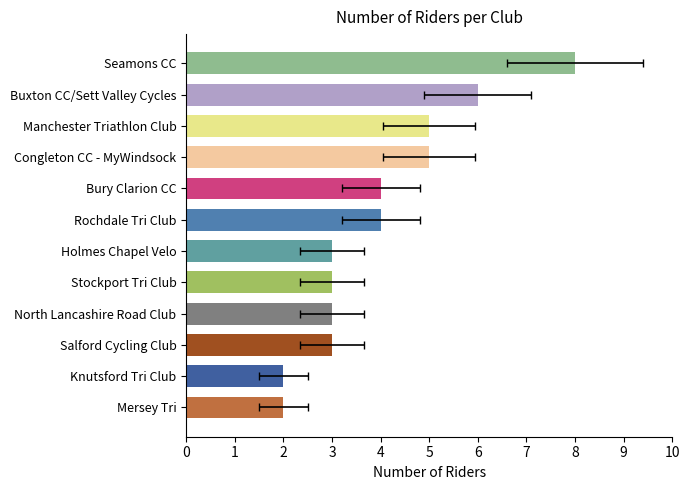

How many values are between 3 and 5?

8